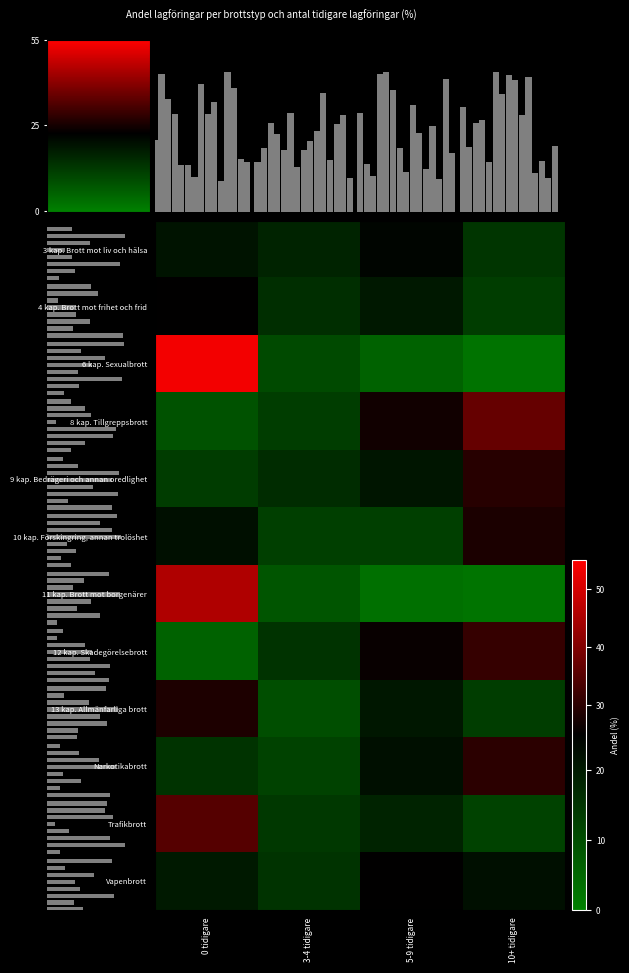

What is the difference between the maximum and minimum values in the 4 kap. Brott mot frihet och frid series?

12.2